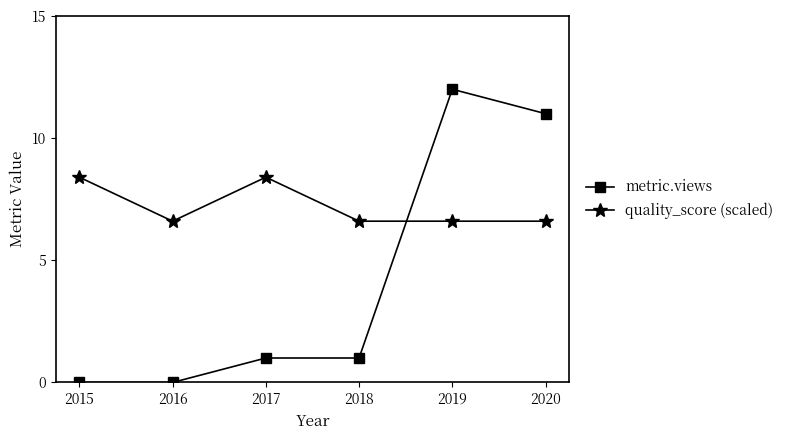

List the series in order of their peak value, lowest first.

quality_score (scaled), metric.views